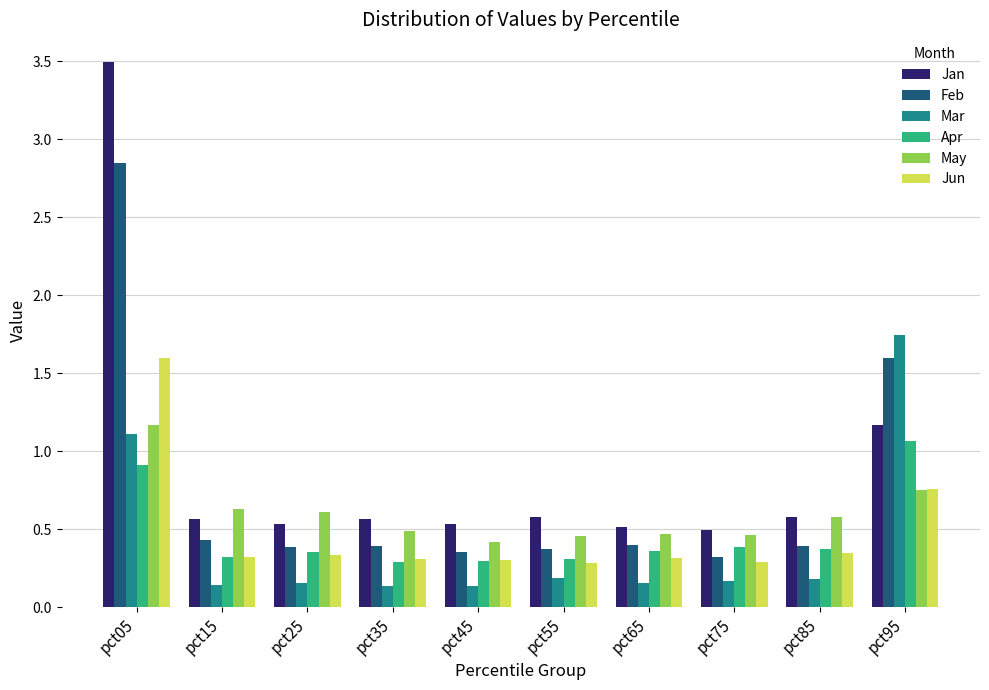

How many categories are shown in the chart?

10